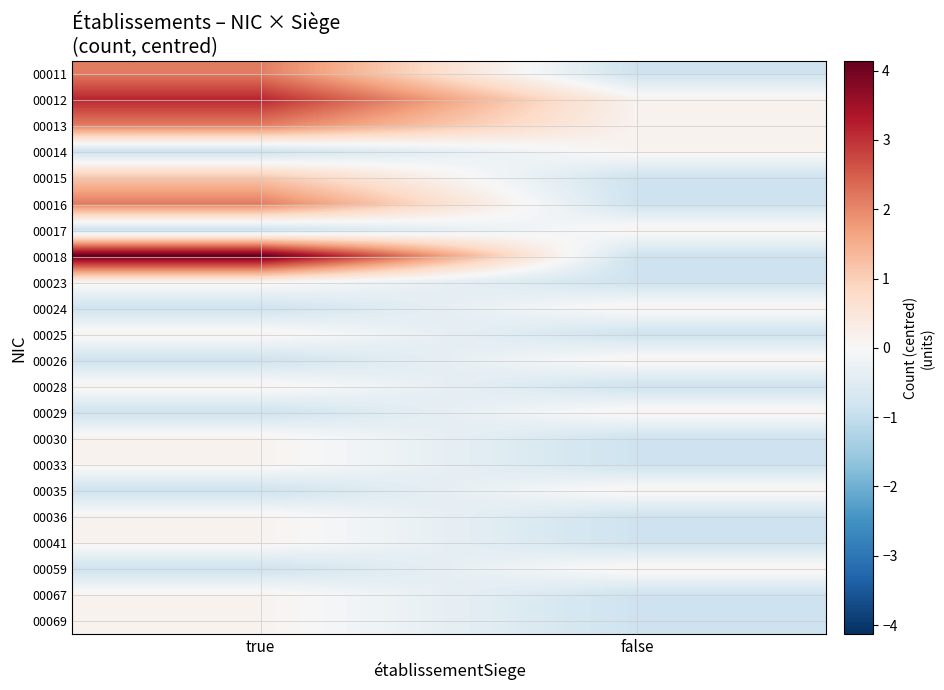

Reading right to left, extract all data points from this chart.

00011: false=-0.9	true=2.1
00012: false=0.1	true=3.1
00013: false=0.1	true=2.1
00014: false=0.1	true=-0.9
00015: false=-0.9	true=1.1
00016: false=-0.9	true=2.1
00017: false=0.1	true=-0.9
00018: false=-0.9	true=4.1
00023: false=-0.9	true=0.1
00024: false=0.1	true=-0.9
00025: false=-0.9	true=0.1
00026: false=0.1	true=-0.9
00028: false=-0.9	true=0.1
00029: false=0.1	true=-0.9
00030: false=-0.9	true=0.1
00033: false=-0.9	true=0.1
00035: false=0.1	true=-0.9
00036: false=-0.9	true=0.1
00041: false=-0.9	true=0.1
00059: false=0.1	true=-0.9
00067: false=-0.9	true=0.1
00069: false=-0.9	true=0.1